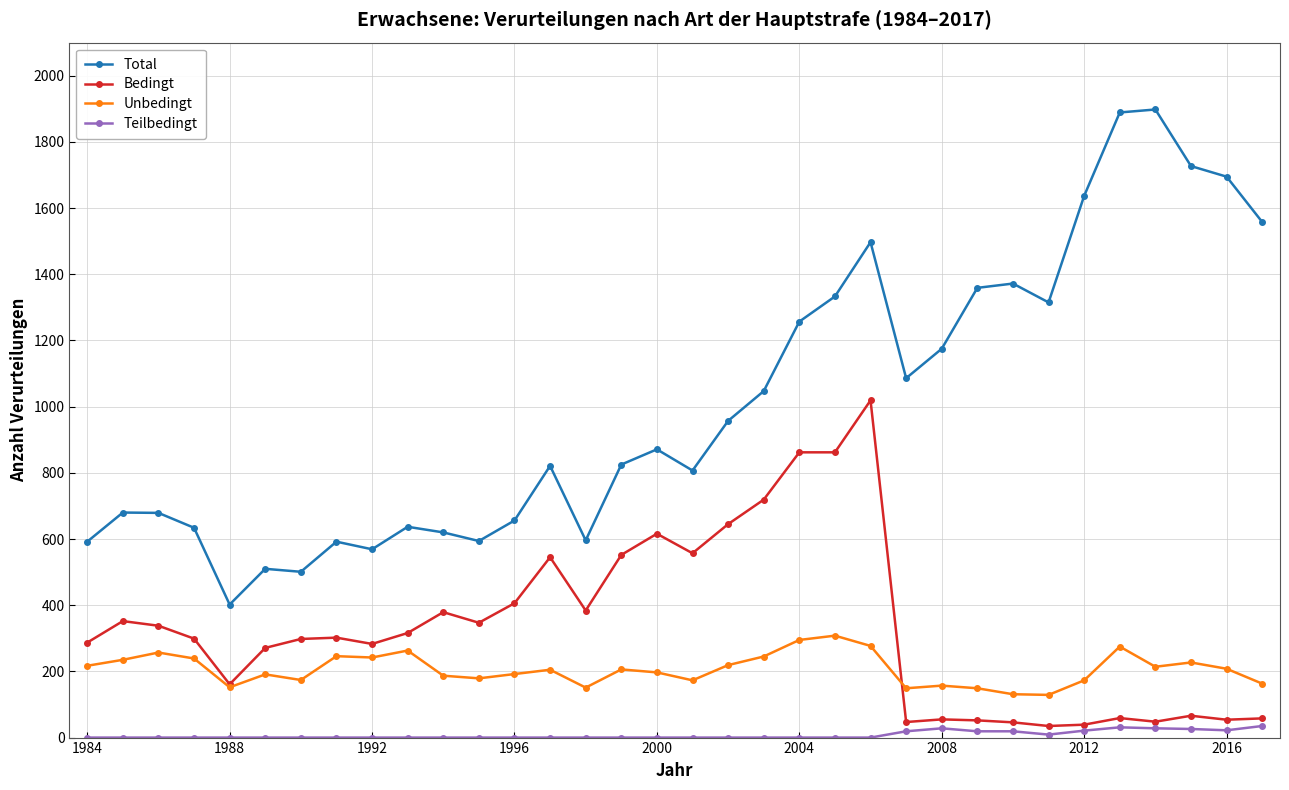

What is the highest value of the Total series?

1898